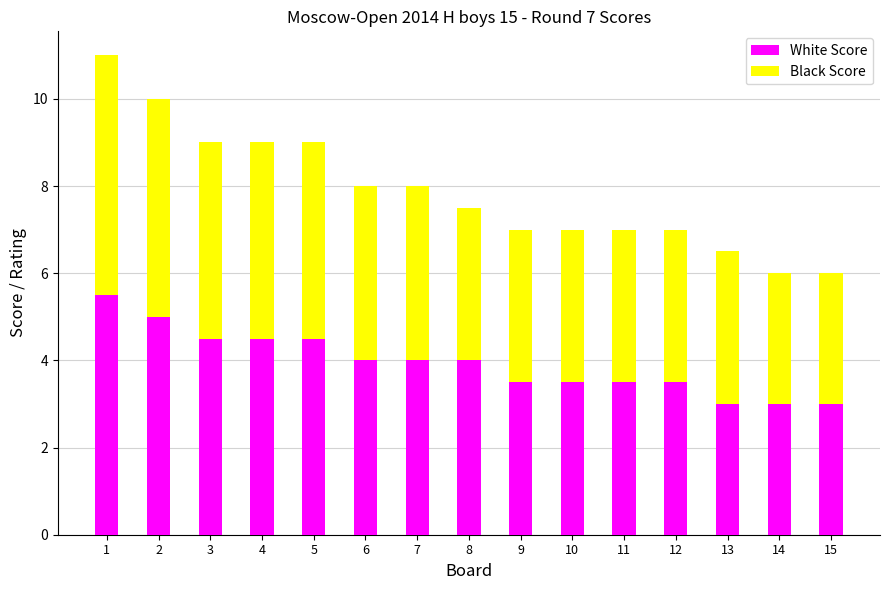

Read the White Score value at 2.

5.0